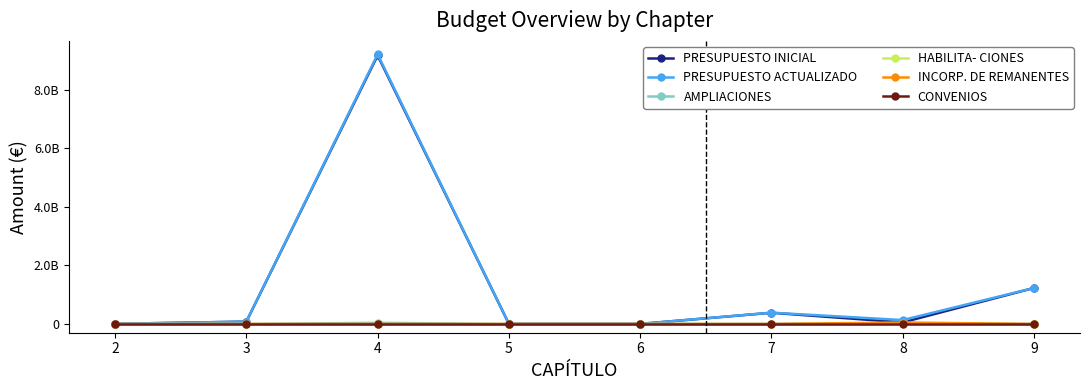

Is this an area chart (filled region under the line)?

No